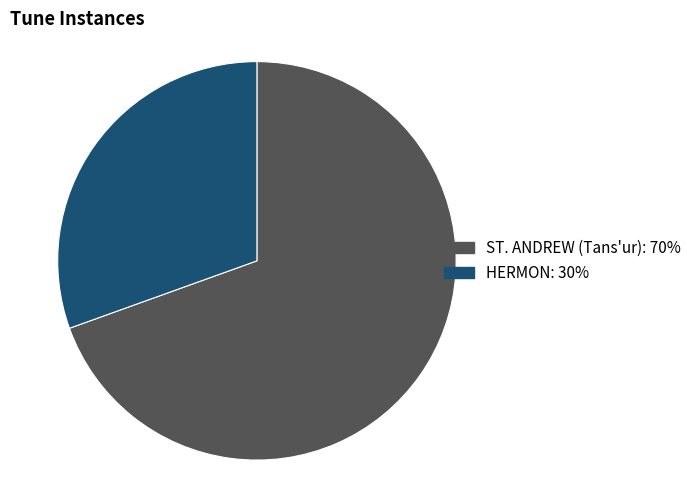

Does HERMON represent more than half of the total?

No